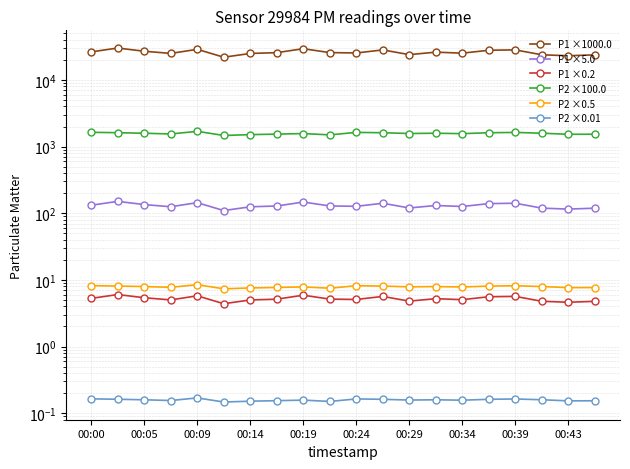

How many interior local peaks does the P2 ×0.01 series have?

5